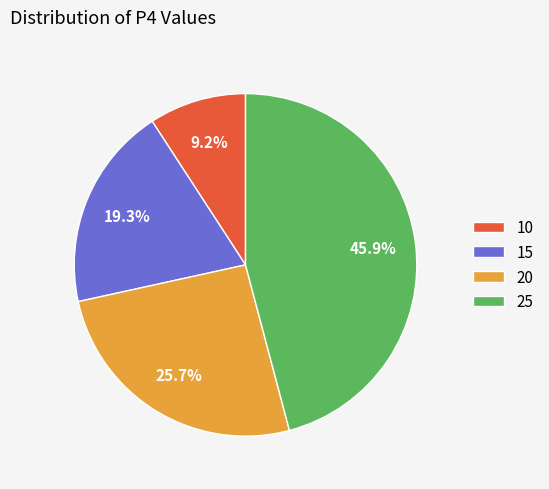

What is the ratio of the value at 20 to the value at 15?

1.3